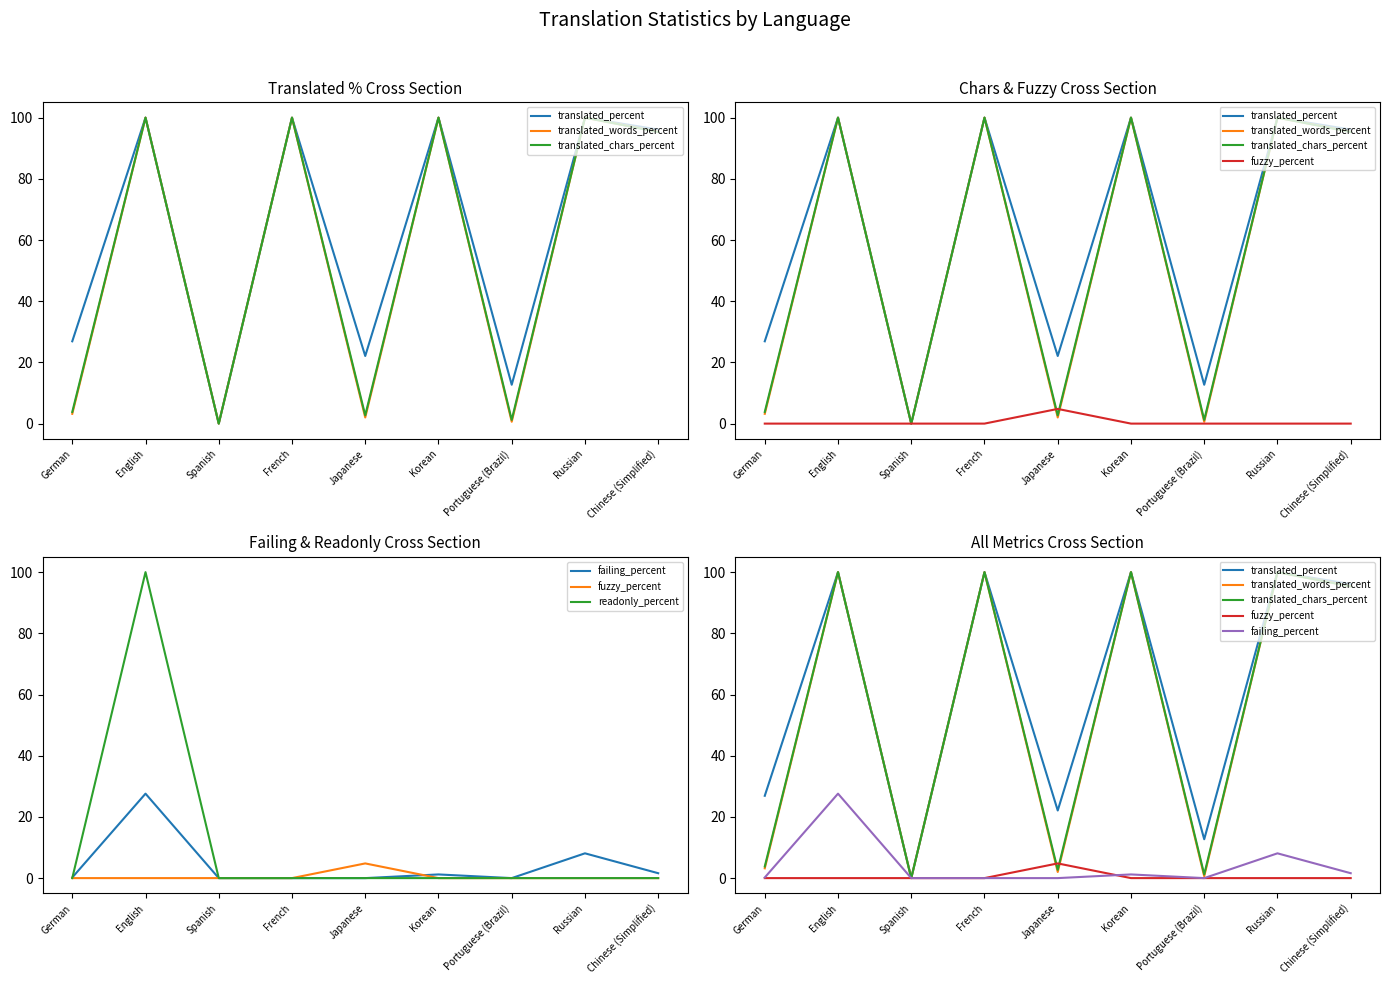

True or false: translated_chars_percent and readonly_percent cross at least once.

False